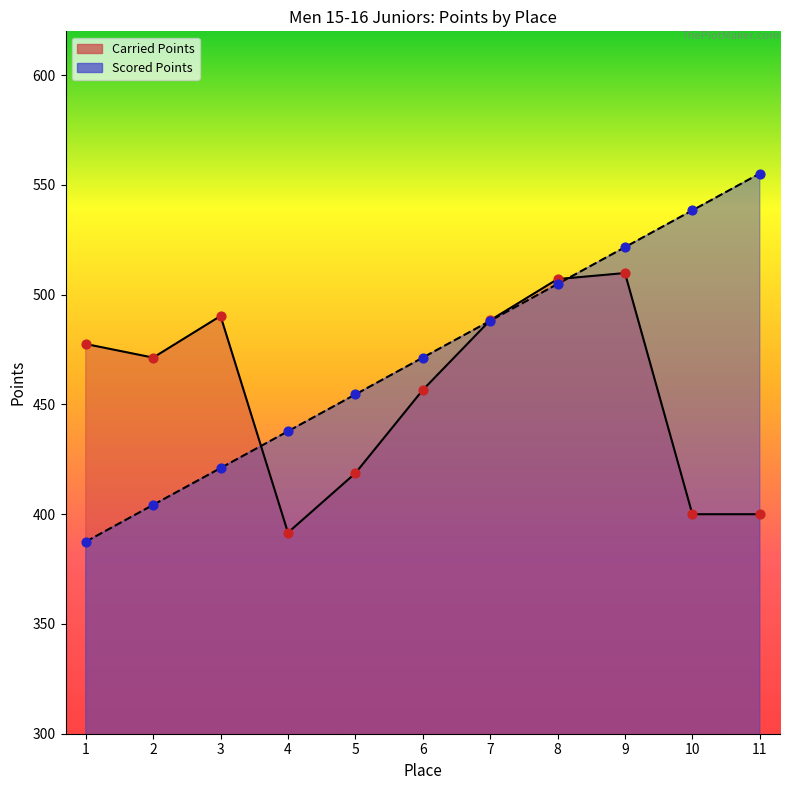

What is the total value across all series at 10?

938.4